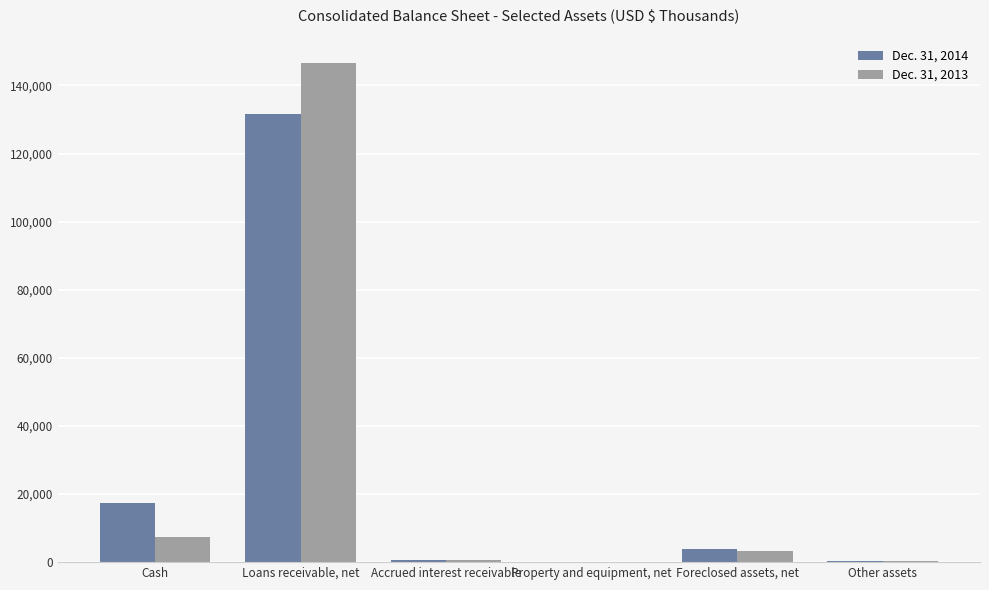

Are the bars horizontal?

No